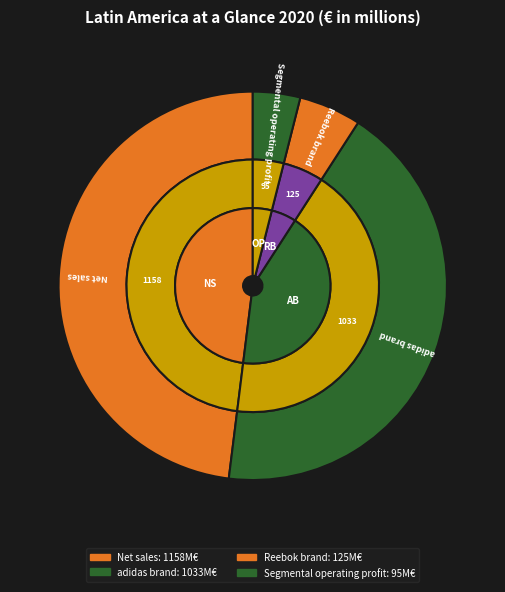

To the nearest percent, what is the combined percentage of Segmental operating profit and adidas brand?

47%